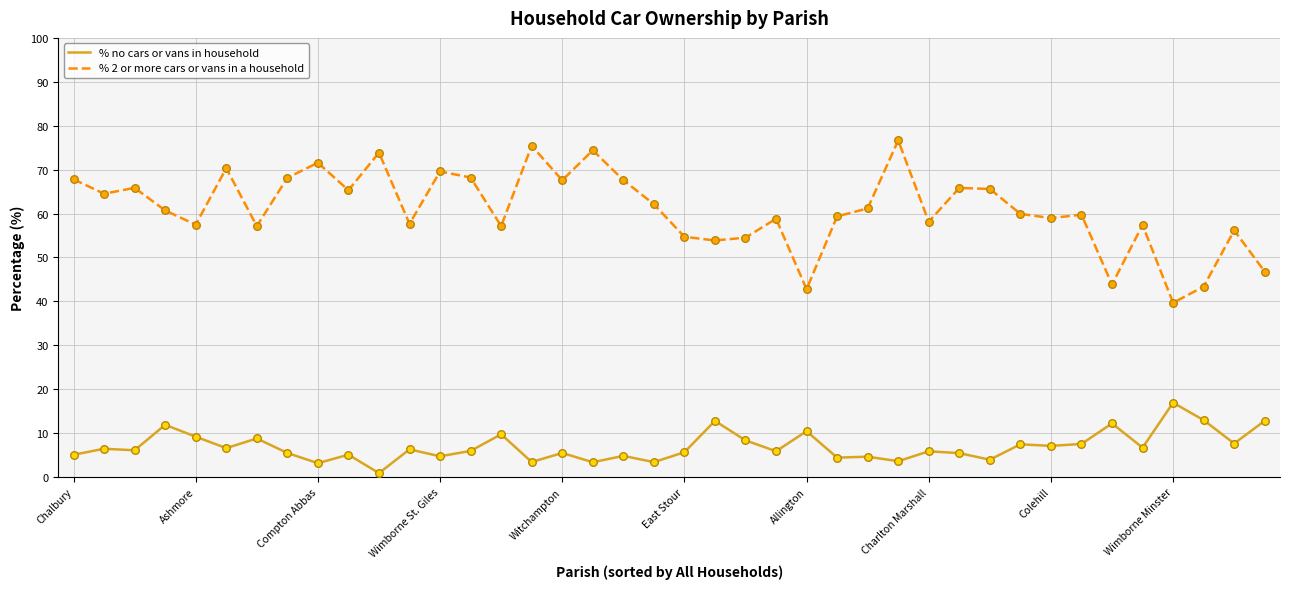

Which series has the largest total across all categories?

% 2 or more cars or vans in a household